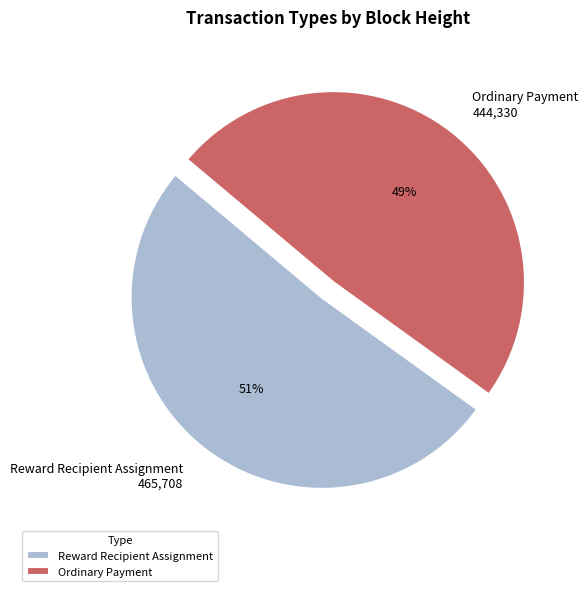

The Ordinary Payment slice represents 36% of the pie. True or false?

False